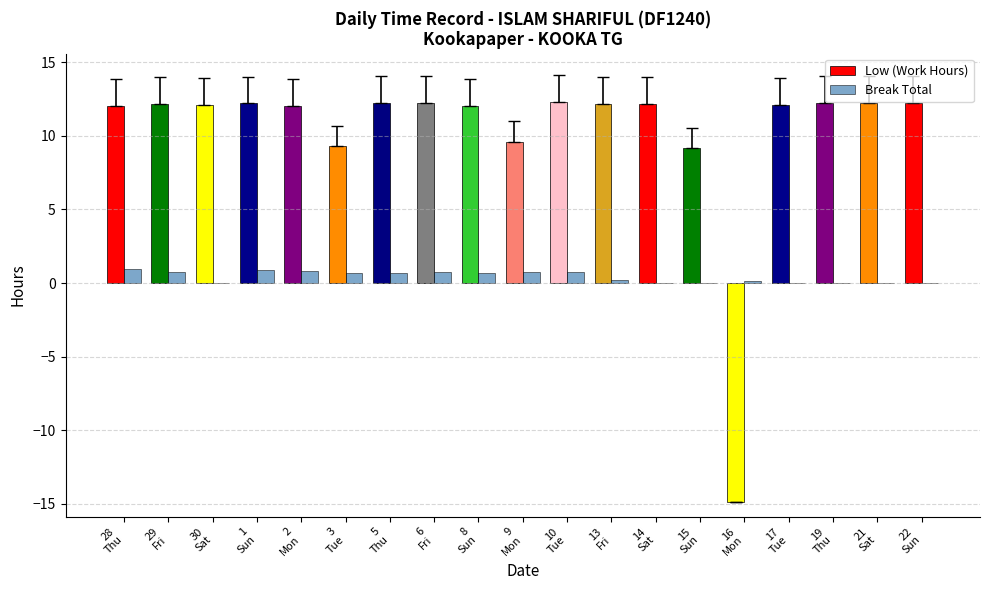

Which series has the largest total across all categories?

Low (Work Hours)